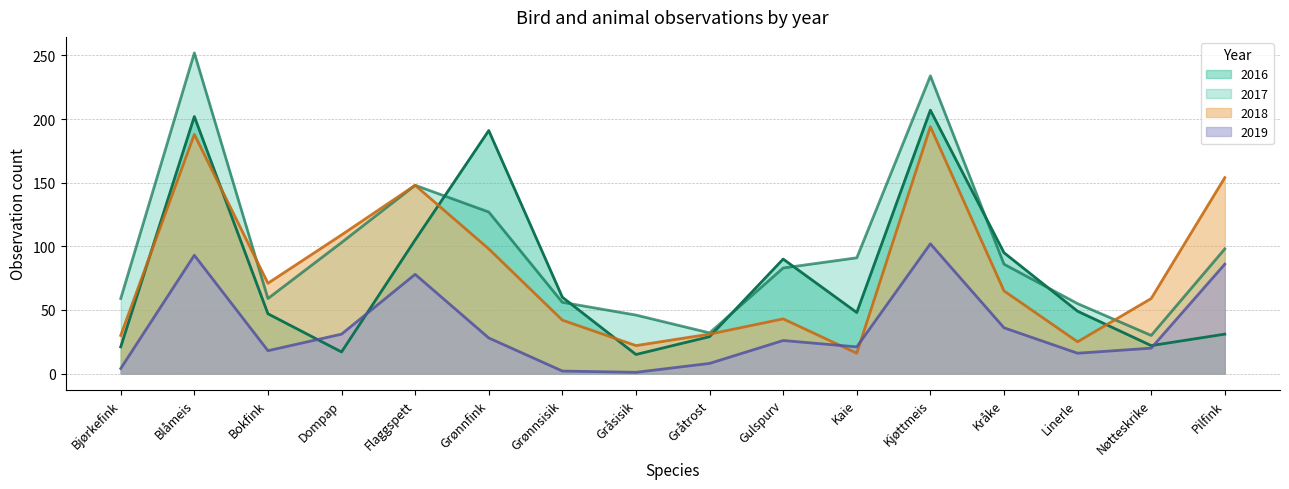

Is the value of 2019 at Nøtteskrike greater than the value of 2017 at Gulspurv?

No